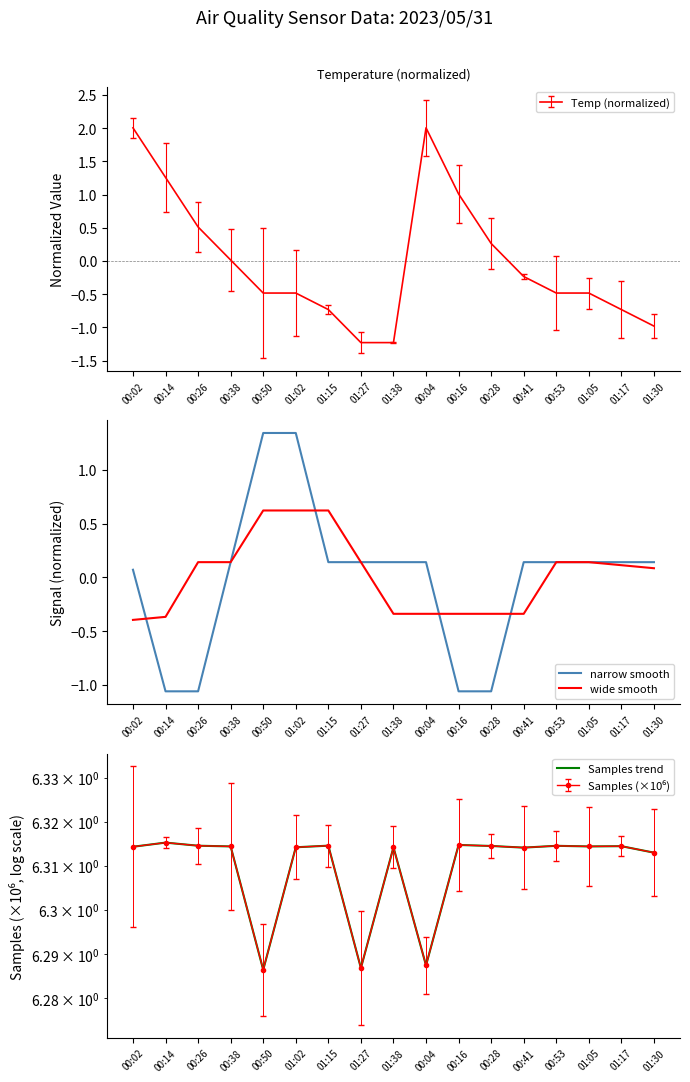

True or false: Temp (normalized) has a value of -0.5 at 01:02.

True